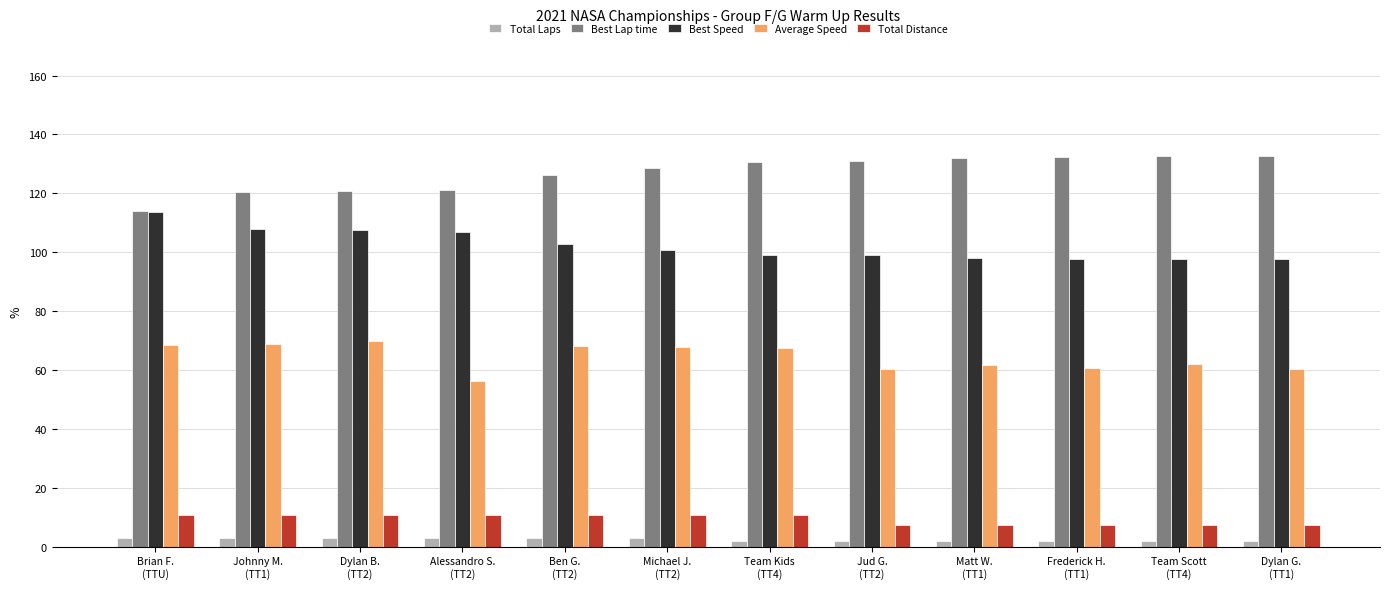

What is the lowest value of the Total Distance series?

7.2